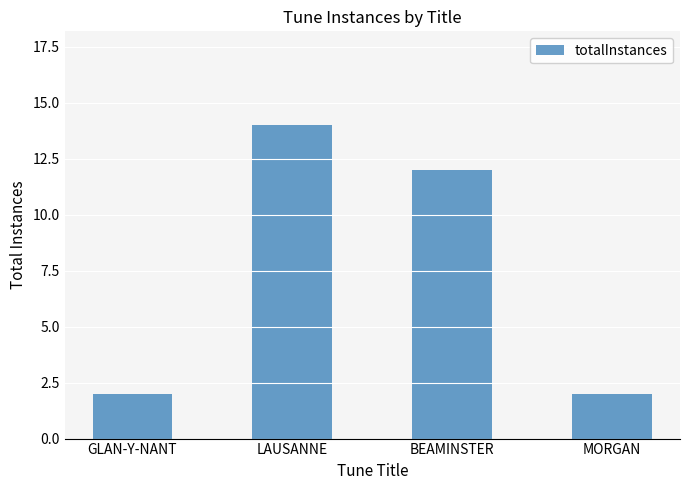

How many data points are less than 12?

2